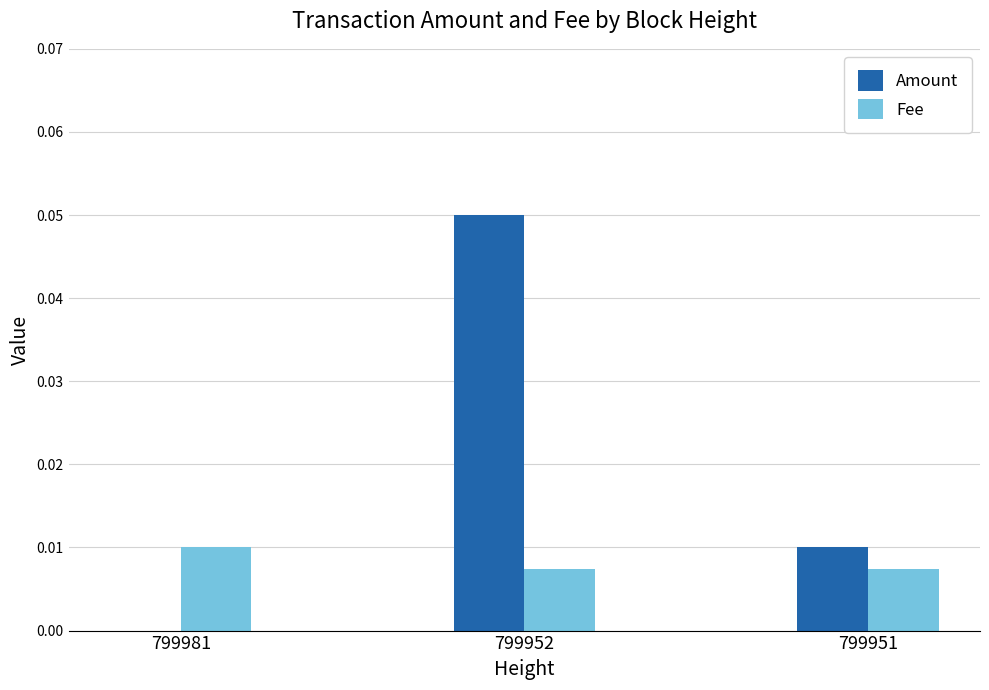

True or false: Fee has a value of 0.0 at 799951.

True